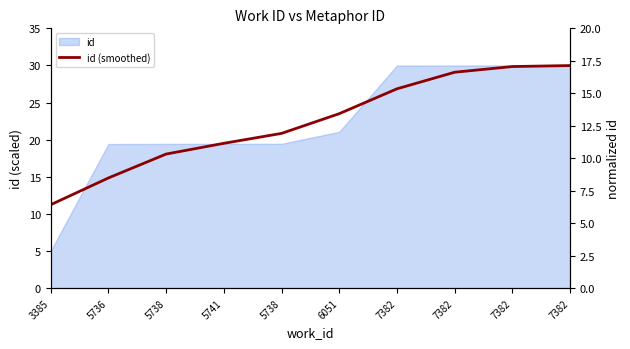

Reading left to right, list all the values displayed in this chart.

3385=11.2	5736=14.8	5738=18.1	5741=19.5	5738=20.8	6051=23.5	7382=26.9	7382=29.1	7382=29.9	7382=30.0